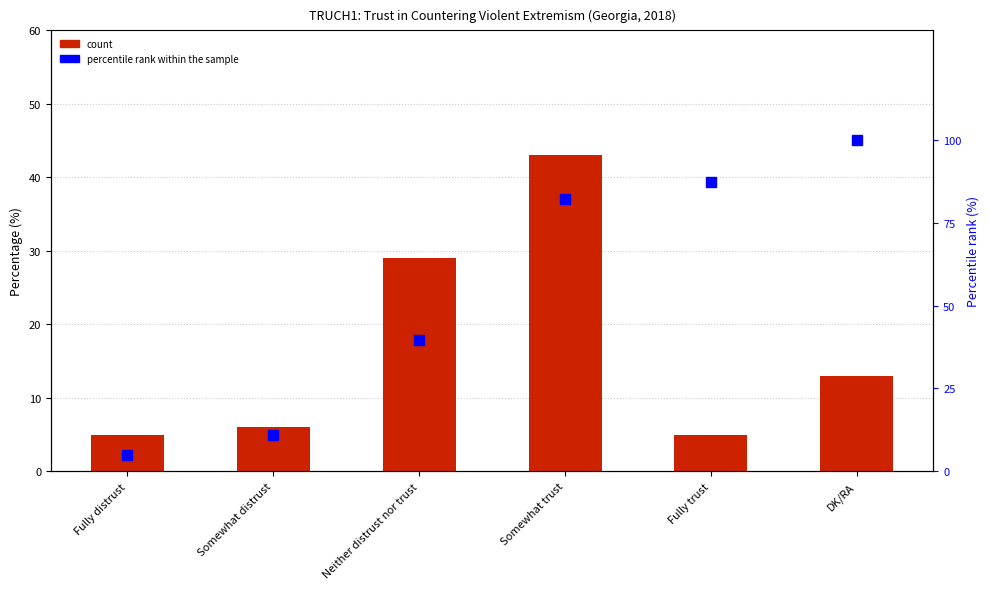

What is the difference between the percentile rank within the sample values at Fully trust and Somewhat trust?

5.0